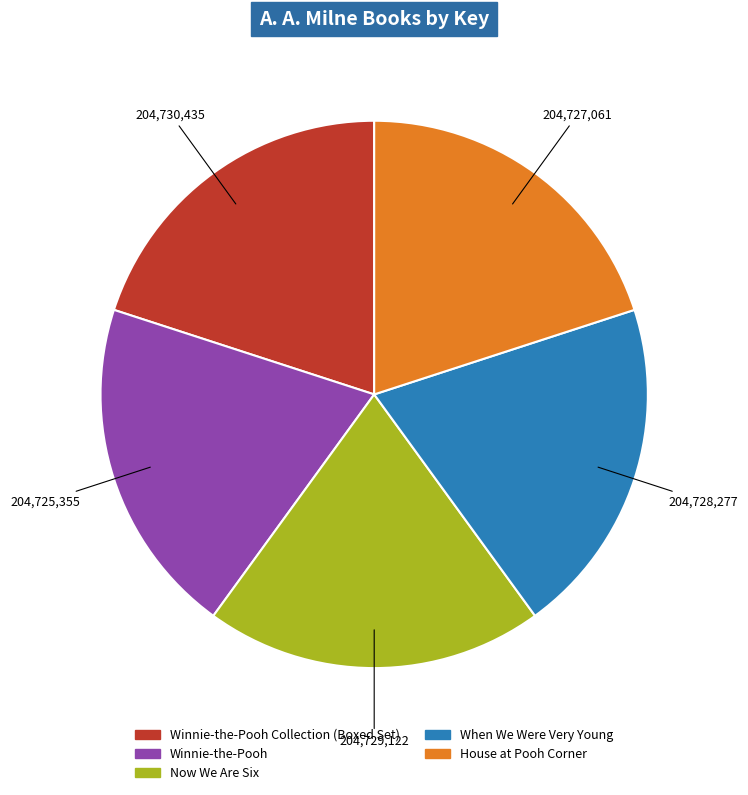

Is there any slice that represents more than half of the pie?

No